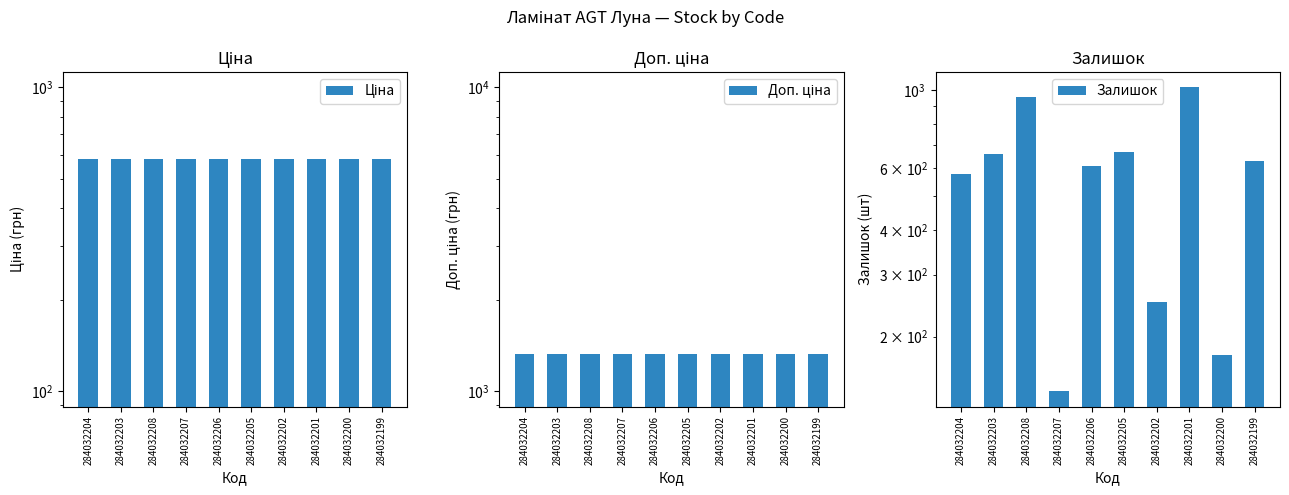

How many groups of bars are there?

10